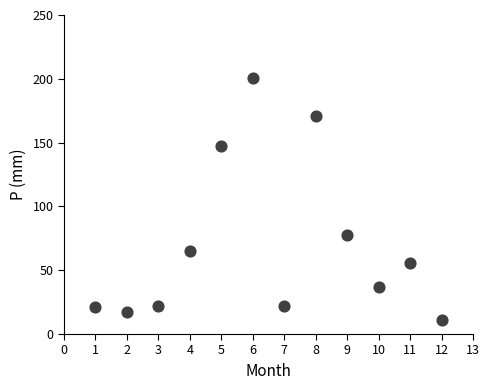

What is the range of X values (max minus min)?

11.0